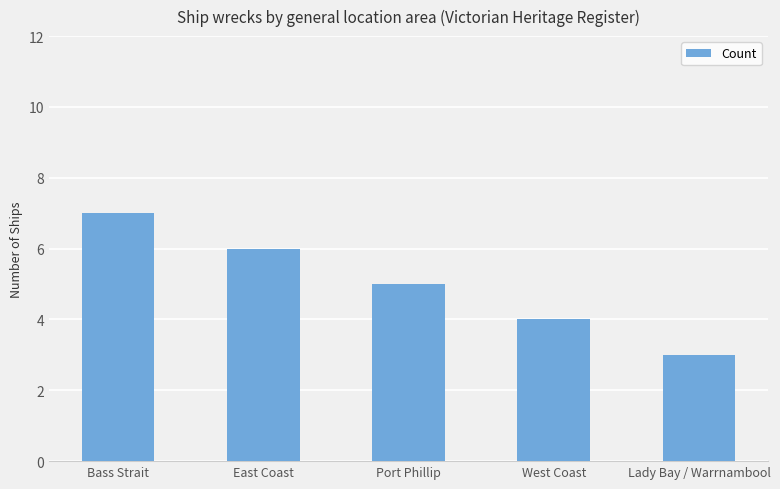

Count the number of data series in this chart.

1